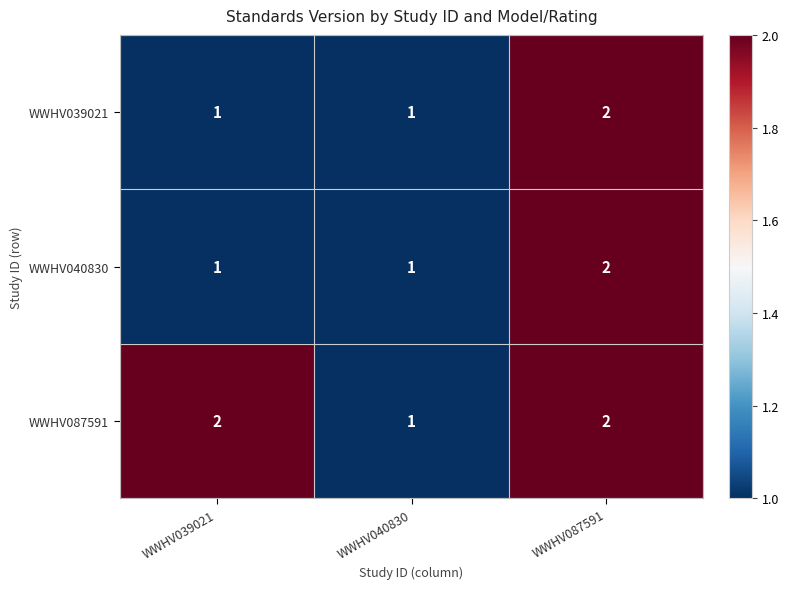

What is the total value across all series at WWHV039021?

4